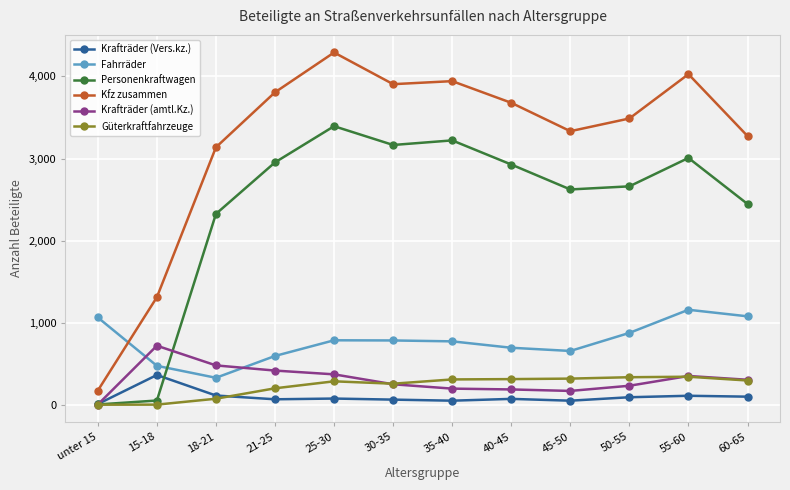

Count the number of categories in the chart.

12